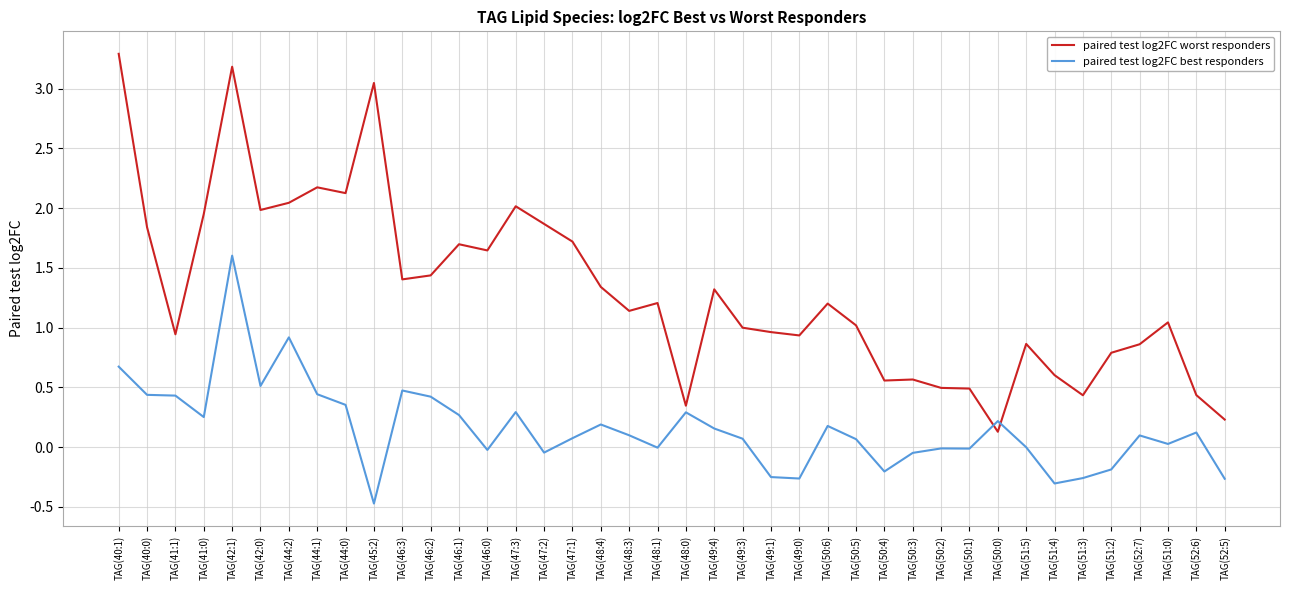

True or false: paired test log2FC best responders and paired test log2FC worst responders intersect in this chart.

True